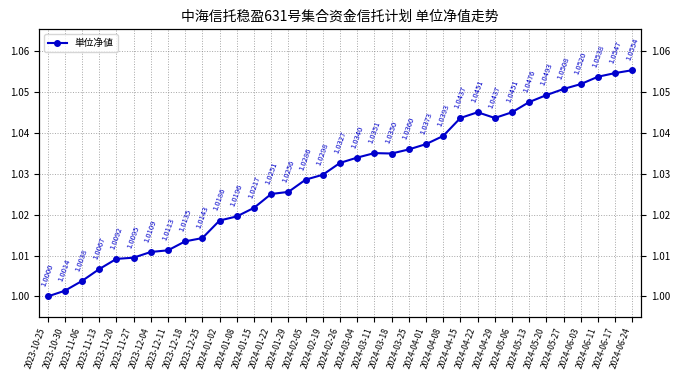

Rank the categories by value from lowest to highest.

2023-10-25, 2023-10-30, 2023-11-06, 2023-11-13, 2023-11-20, 2023-11-27, 2023-12-04, 2023-12-11, 2023-12-18, 2023-12-25, 2024-01-02, 2024-01-08, 2024-01-15, 2024-01-22, 2024-01-29, 2024-02-05, 2024-02-19, 2024-02-26, 2024-03-04, 2024-03-18, 2024-03-11, 2024-03-25, 2024-04-01, 2024-04-08, 2024-04-15, 2024-04-29, 2024-04-22, 2024-05-06, 2024-05-13, 2024-05-20, 2024-05-27, 2024-06-03, 2024-06-11, 2024-06-17, 2024-06-24